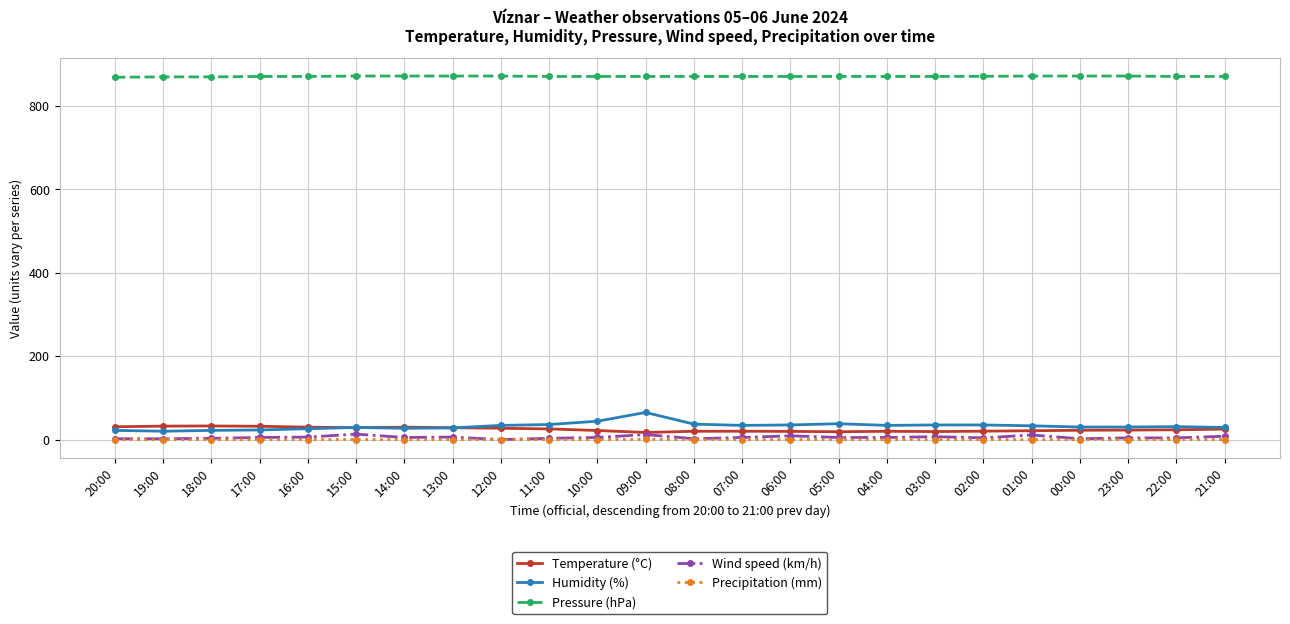

What is the label of the 9th point from the left?

12:00